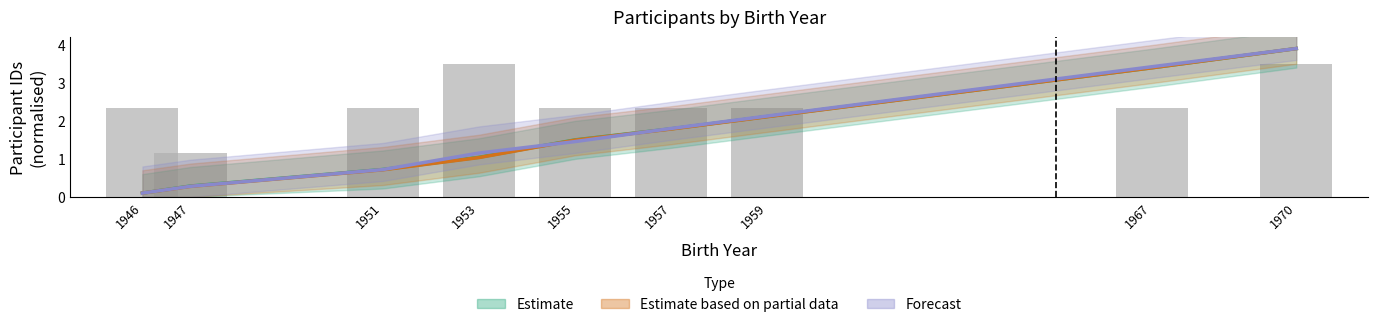

What is the value of the Forecast bar at the 7th from the left?

2.1